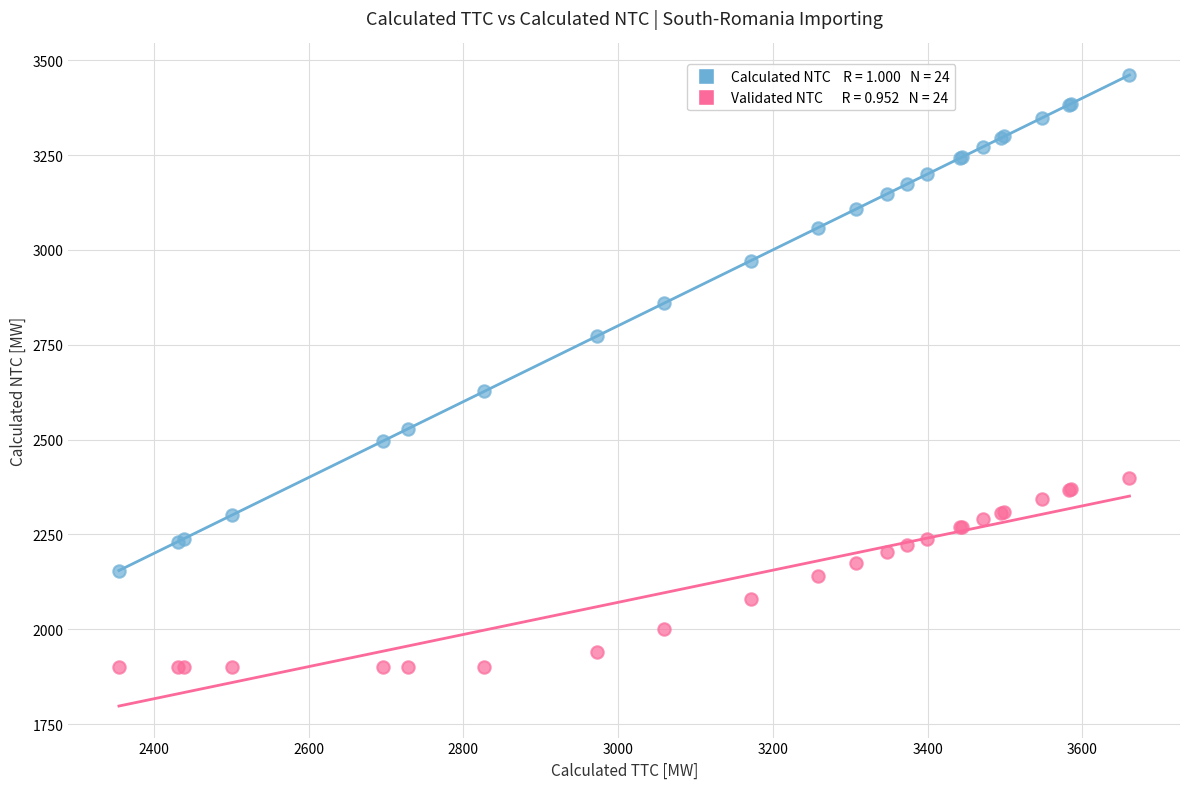

Across all series, what Y value is closest to 2680?

2627